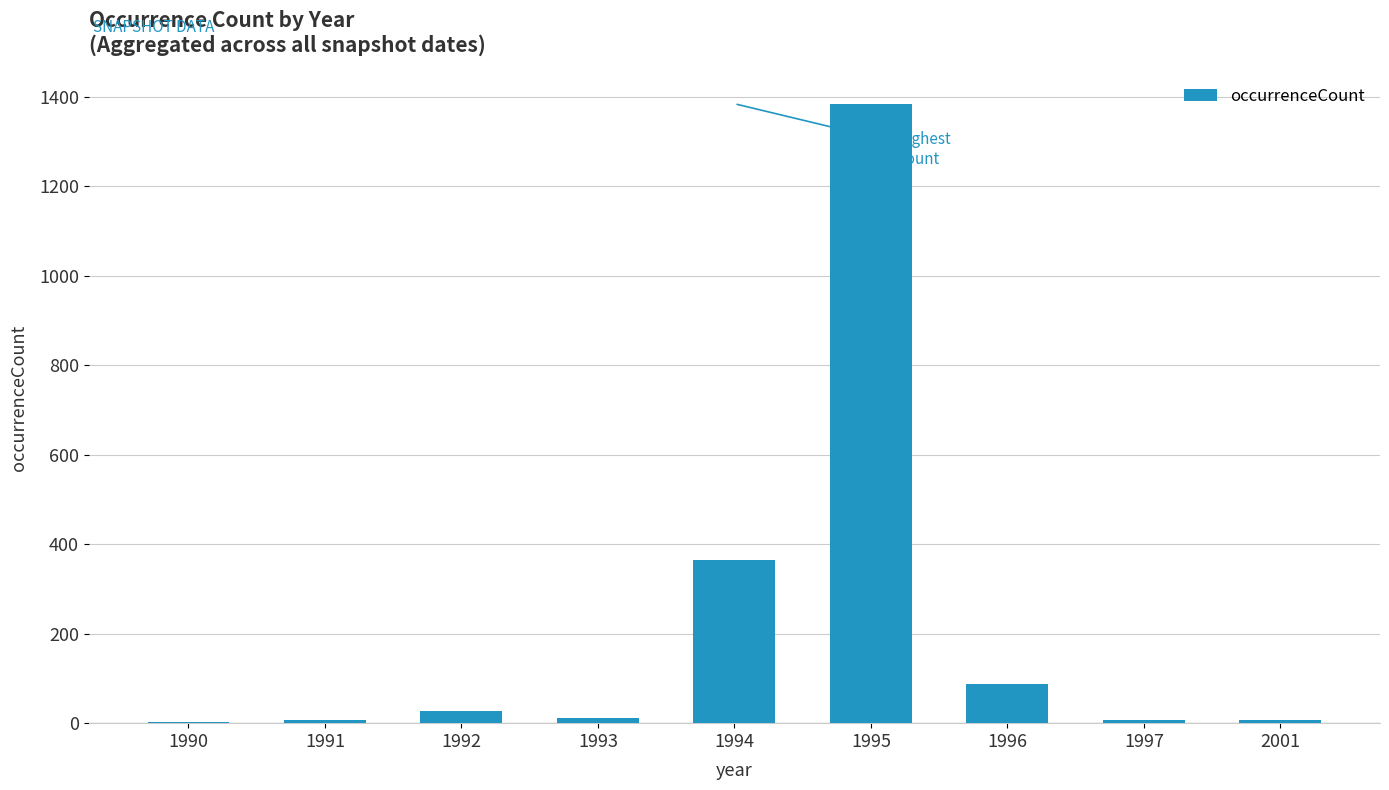

Approximately how many times larger is the value at 1996 compared to 1994?

0.2